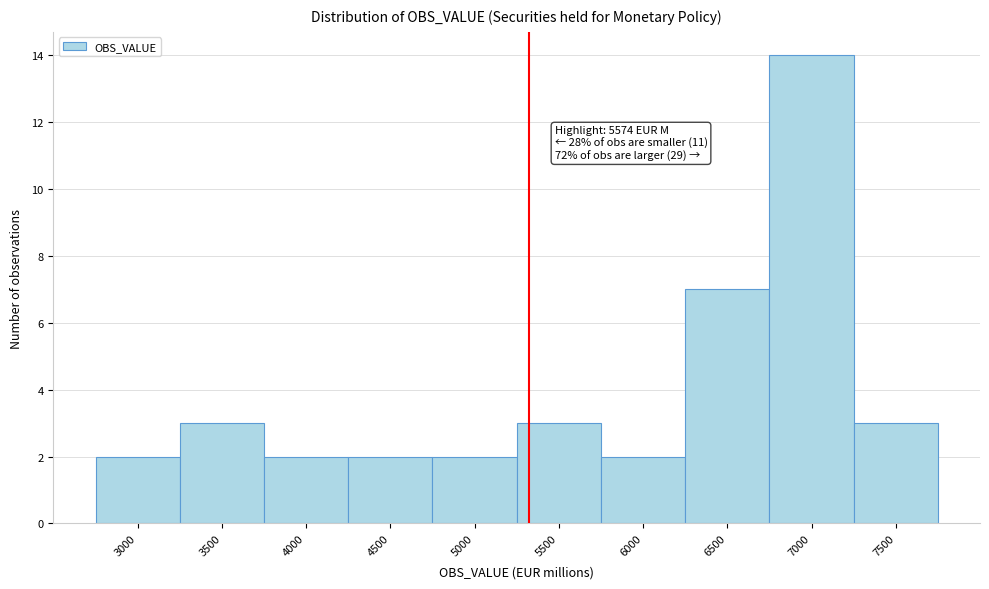

Reading left to right, what are all the values shown in this chart?

3000=2	3500=3	4000=2	4500=2	5000=2	5500=3	6000=2	6500=7	7000=14	7500=3